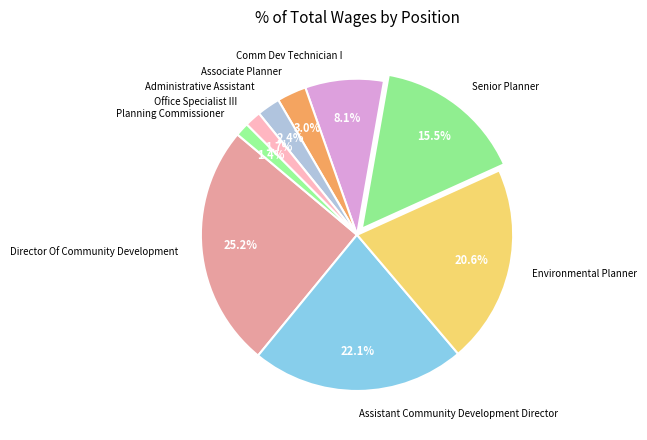

The Assistant Community Development Director slice represents 22% of the pie. True or false?

True